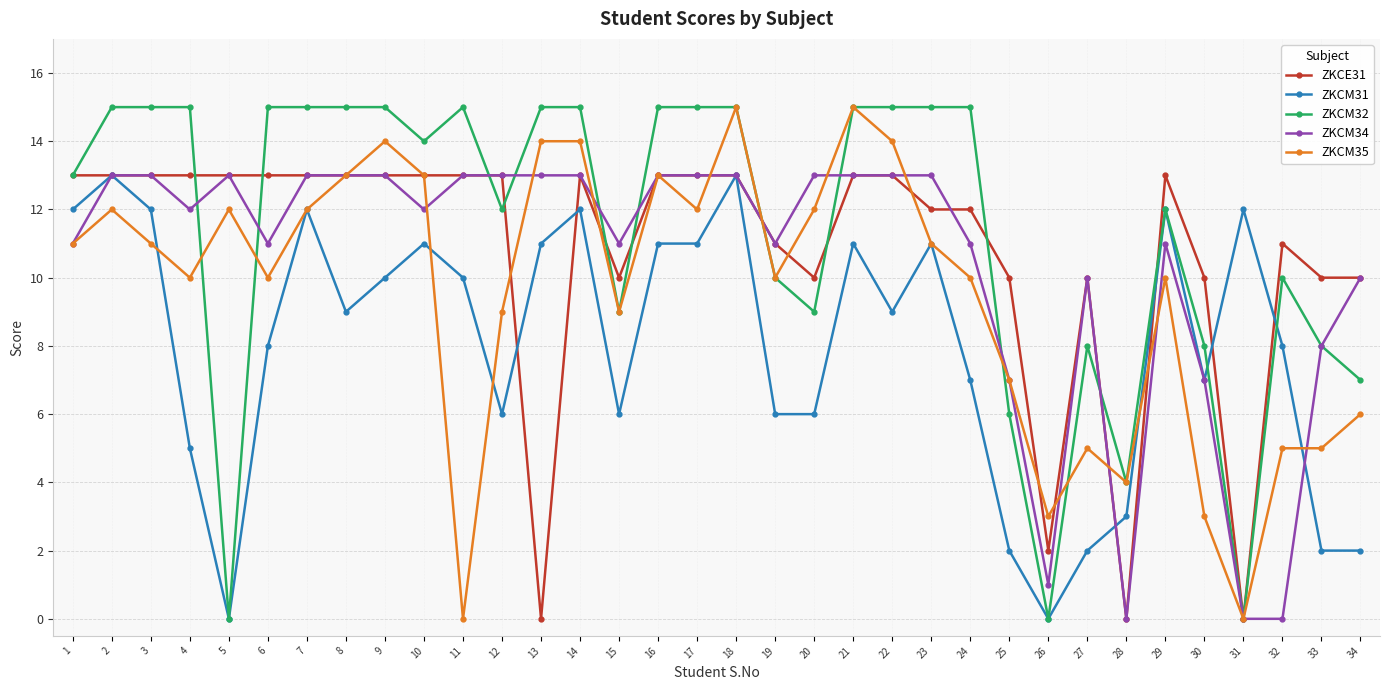

How many lines are shown in the chart?

5